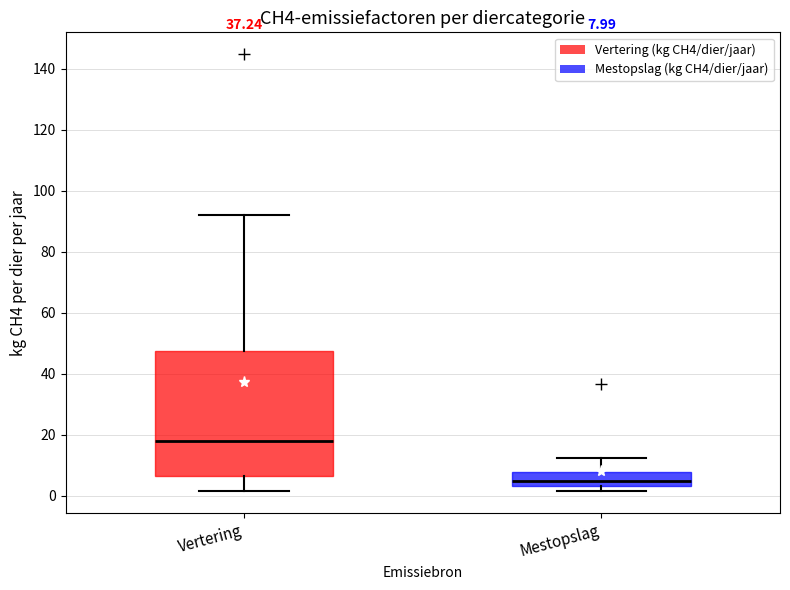

Which box's median line is the highest?

Vertering